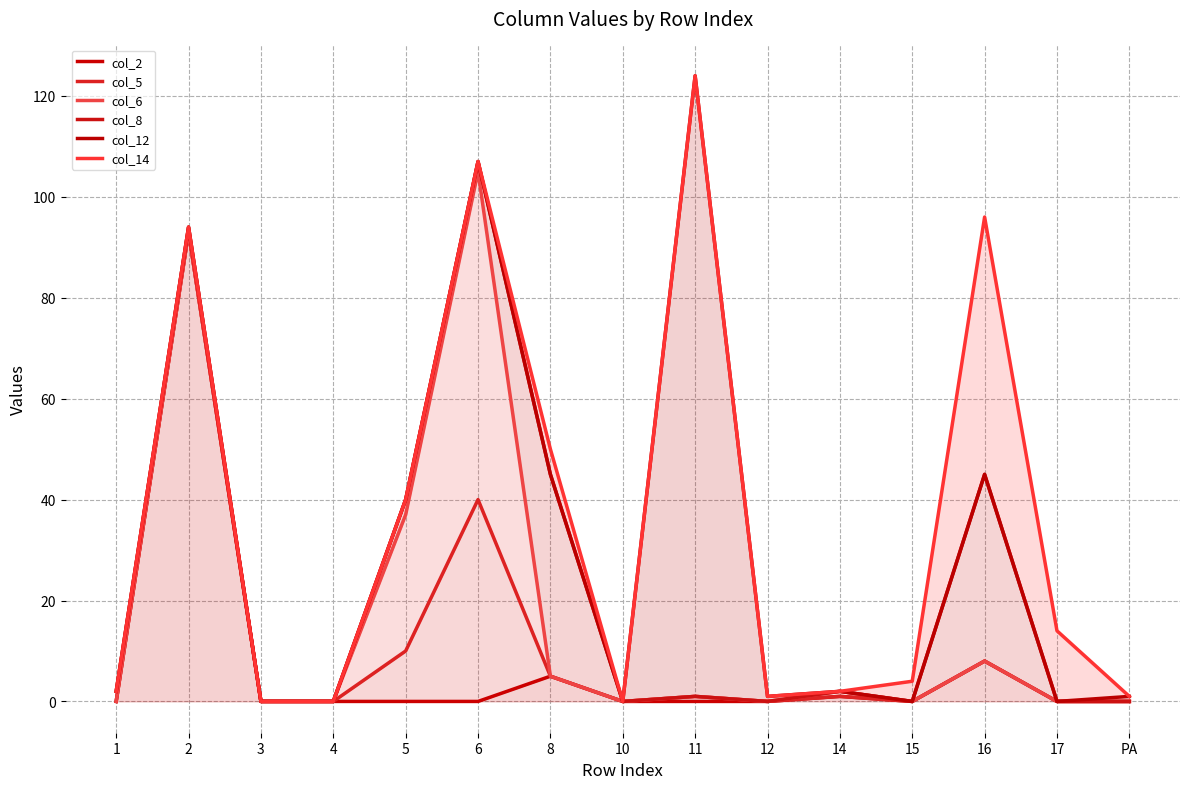

Which category has the lowest value in the col_8 series?

3